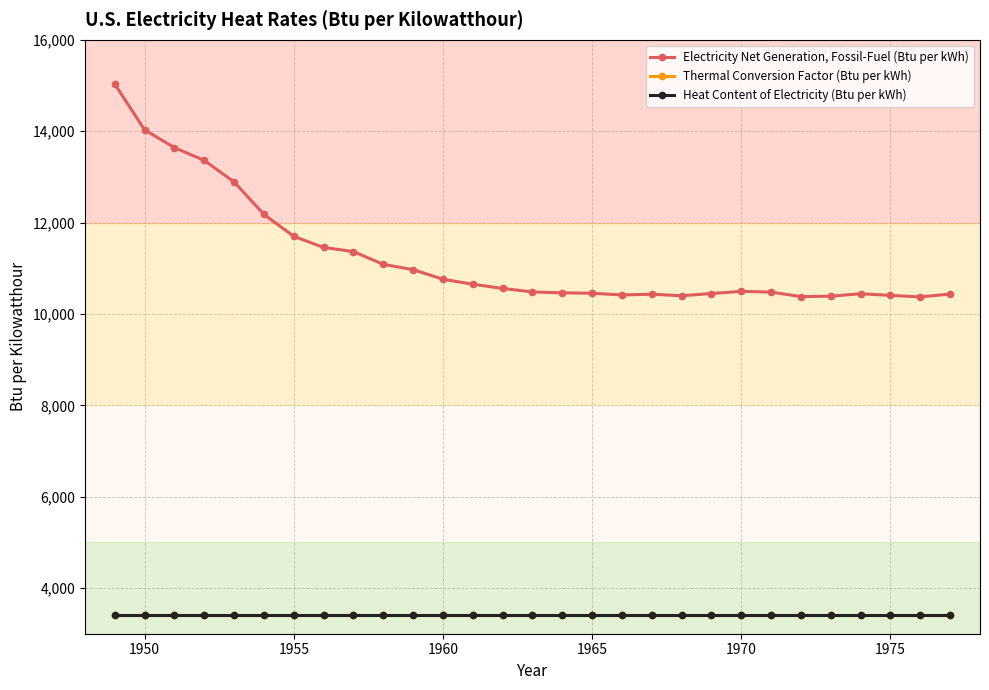

Does the chart have visible grid lines?

Yes